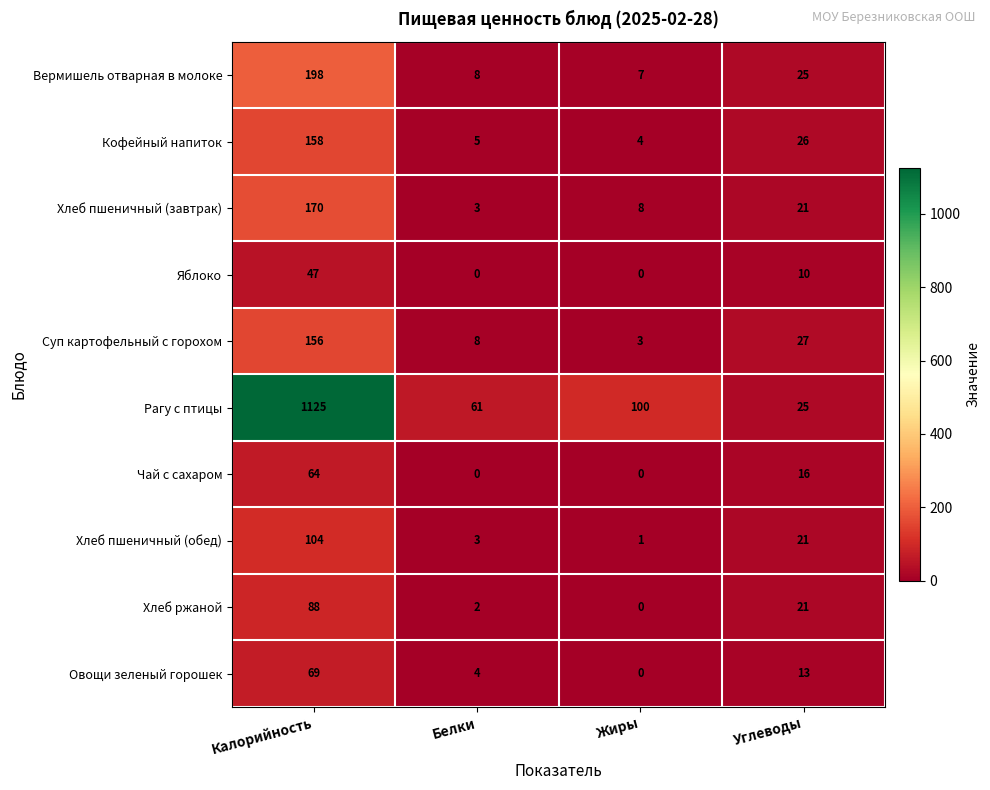

What is the difference between the maximum and minimum values in the Кофейный напиток series?

154